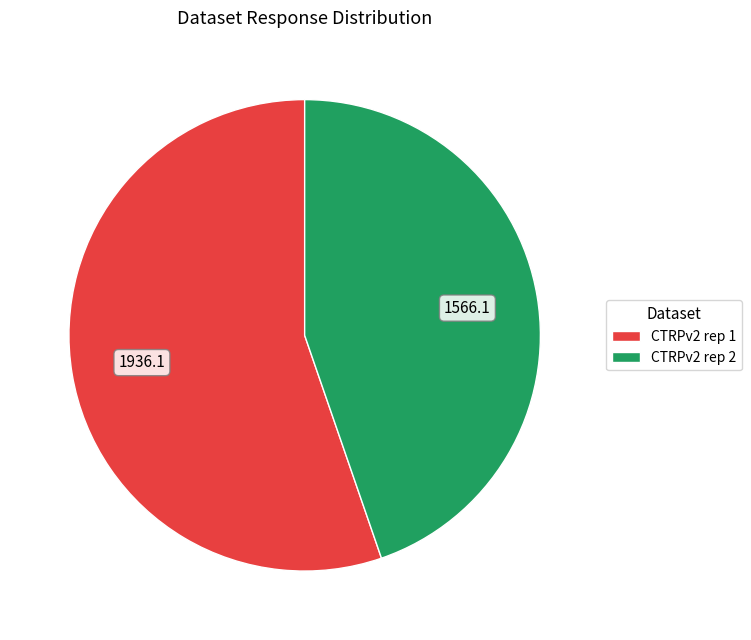

Is it true that CTRPv2 rep 1 is 55% of the pie?

True